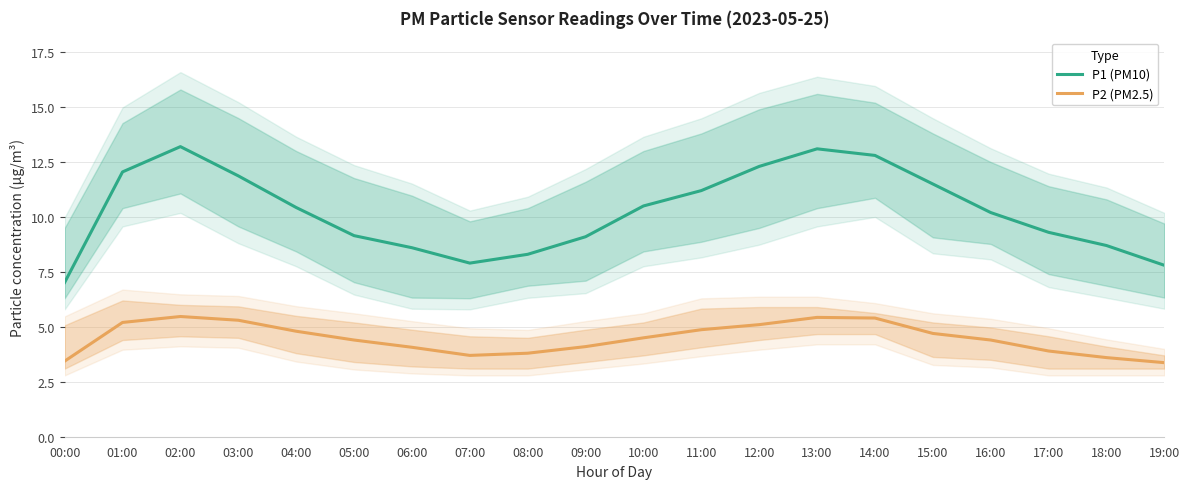

Does the chart have visible grid lines?

Yes